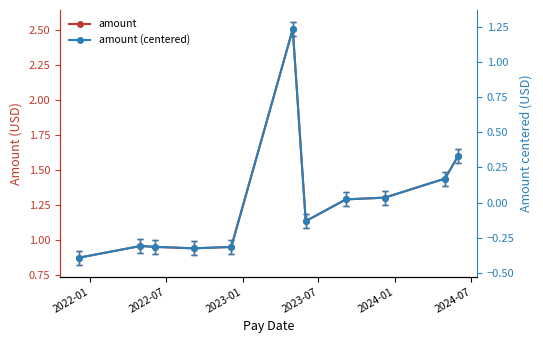

What is the value of the amount (centered) point at the 4th from the left?

-0.3